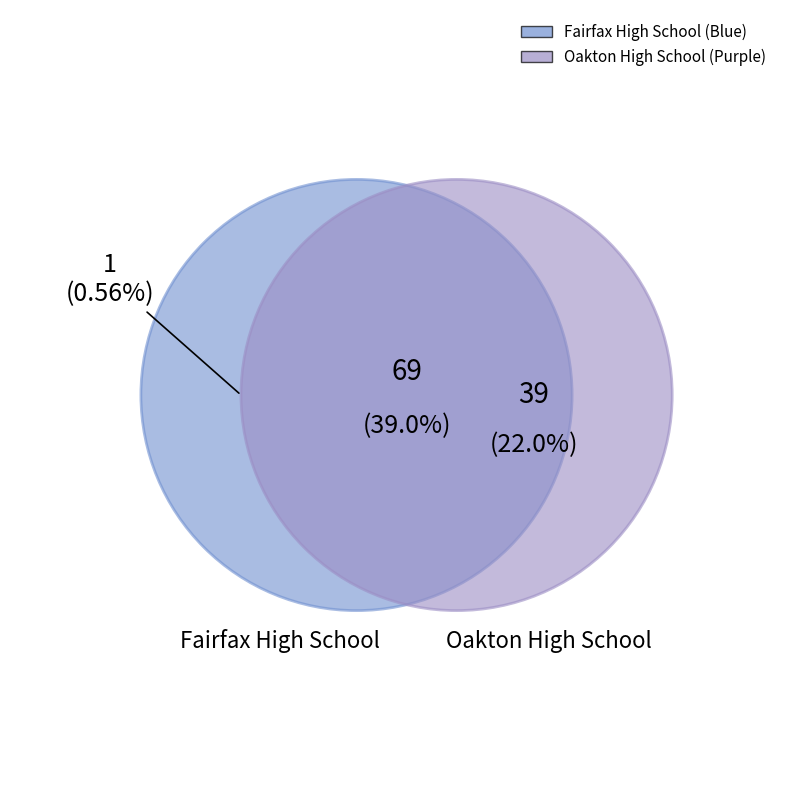

How many slices are in this pie chart?

2